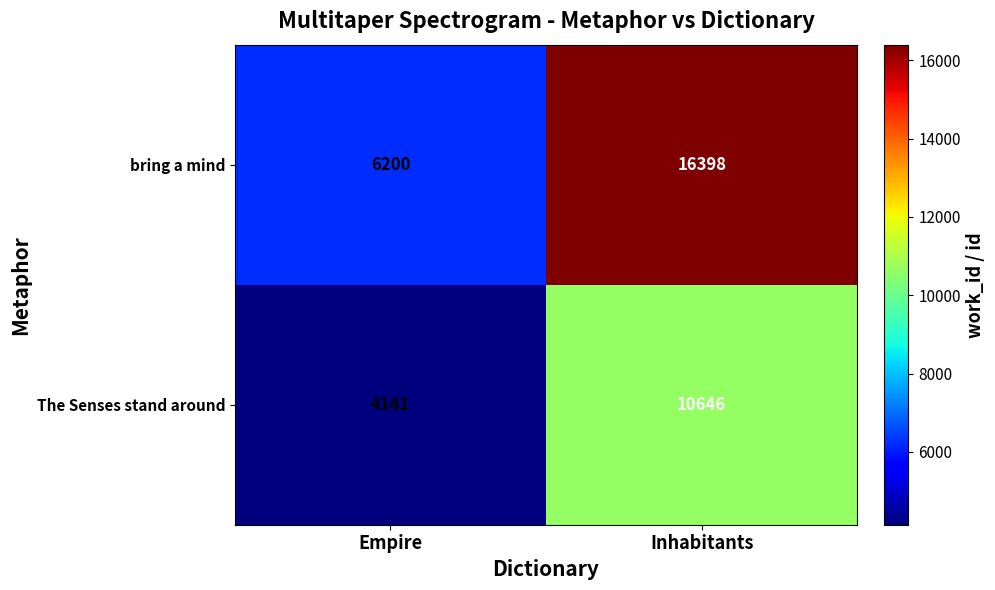

List the series in order of their peak value, lowest first.

The Senses stand around, bring a mind